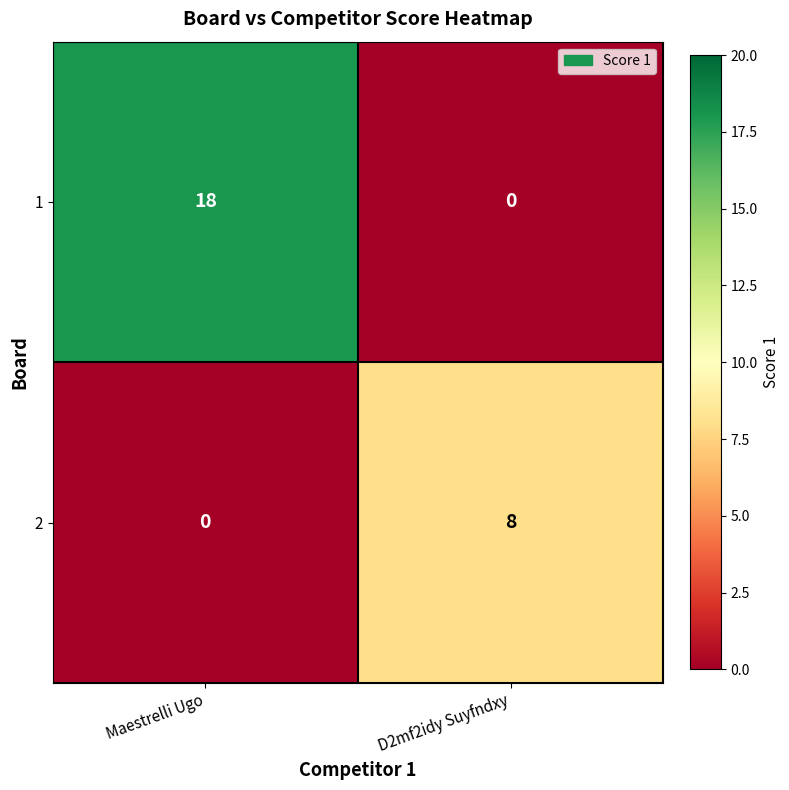

Rank the series at D2mf2idy Suyfndxy from lowest to highest value.

1, 2